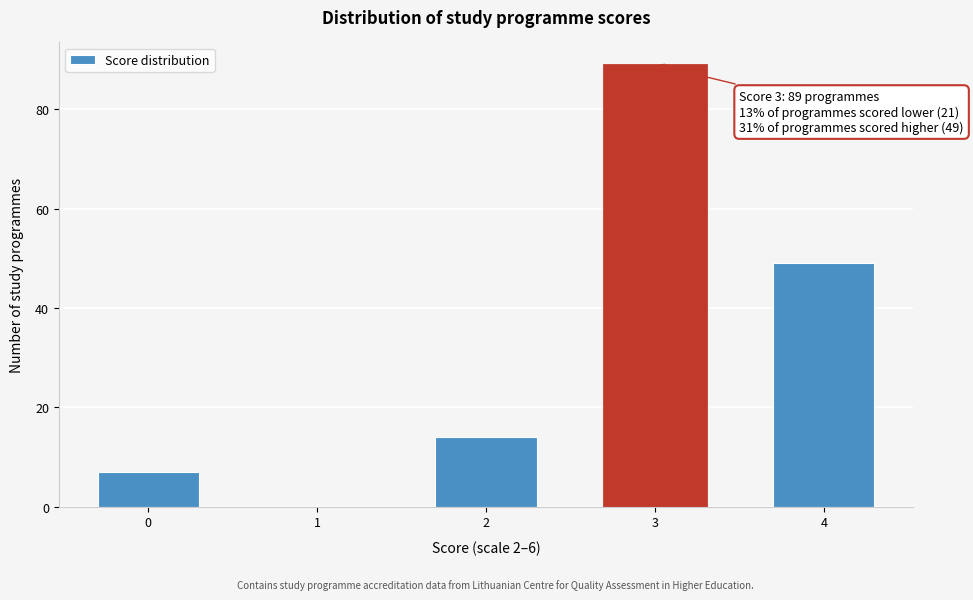

Reading left to right, transcribe all the data shown in this chart.

0=7	1=0	2=14	3=89	4=49